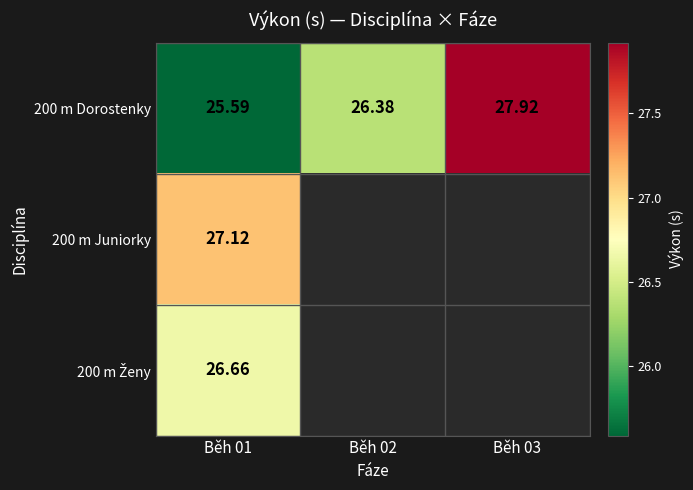

Is the value of 200 m Juniorky at Běh 01 greater than the value of 200 m Dorostenky at Běh 01?

Yes